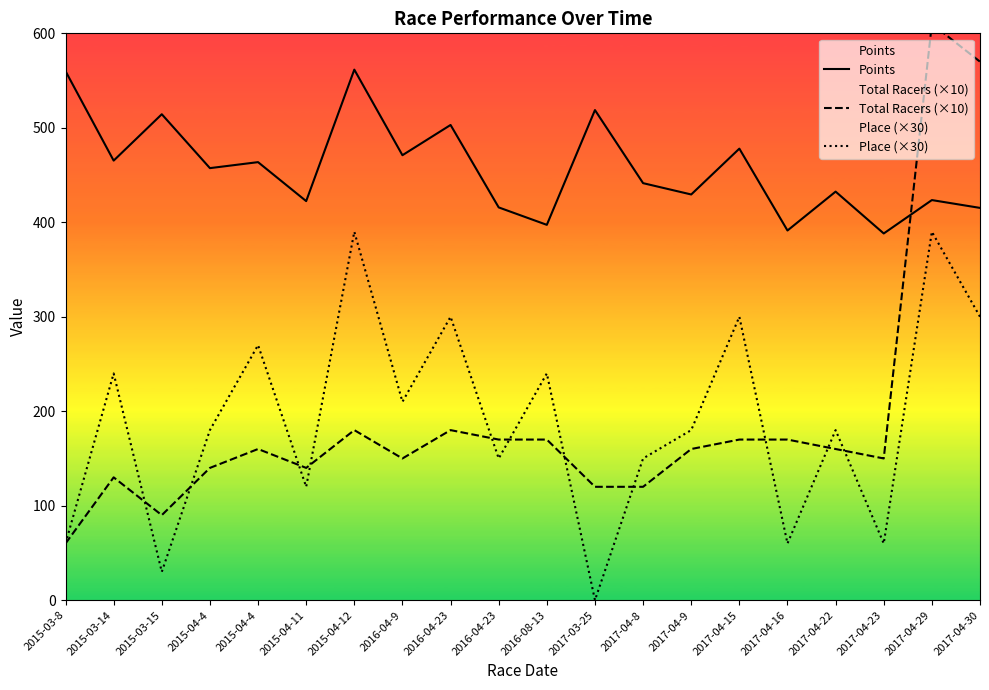

At which label does Points first exceed 457?

2015-03-8